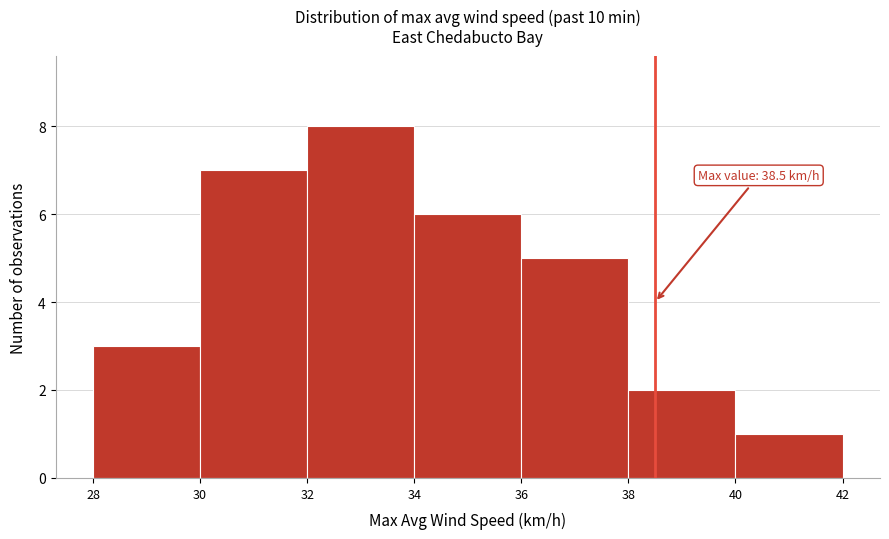

Which range on the x-axis has the tallest bar?

32 to 34